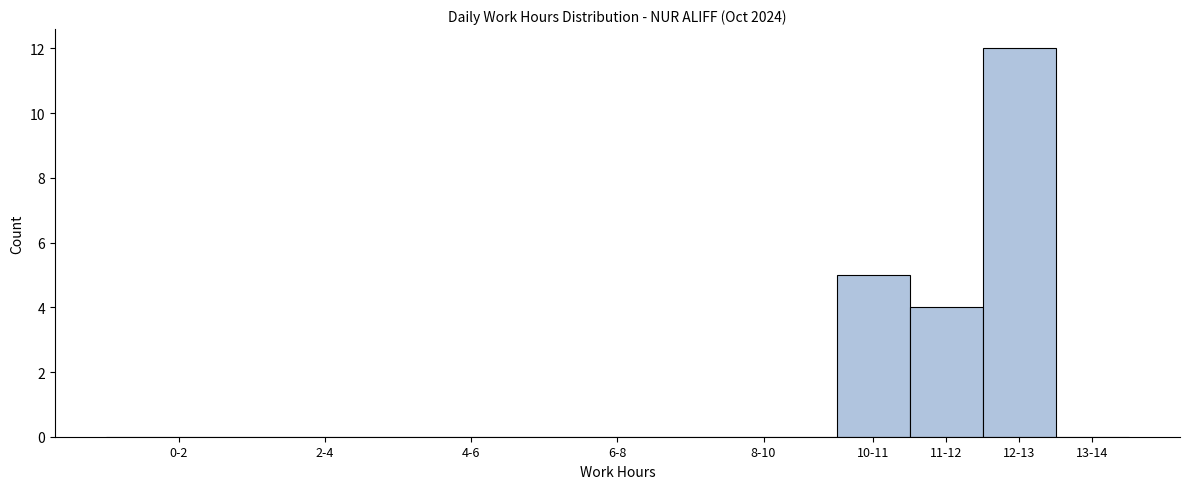

Reading right to left, list all the values displayed in this chart.

13-14=0	12-13=12	11-12=4	10-11=5	8-10=0	6-8=0	4-6=0	2-4=0	0-2=0